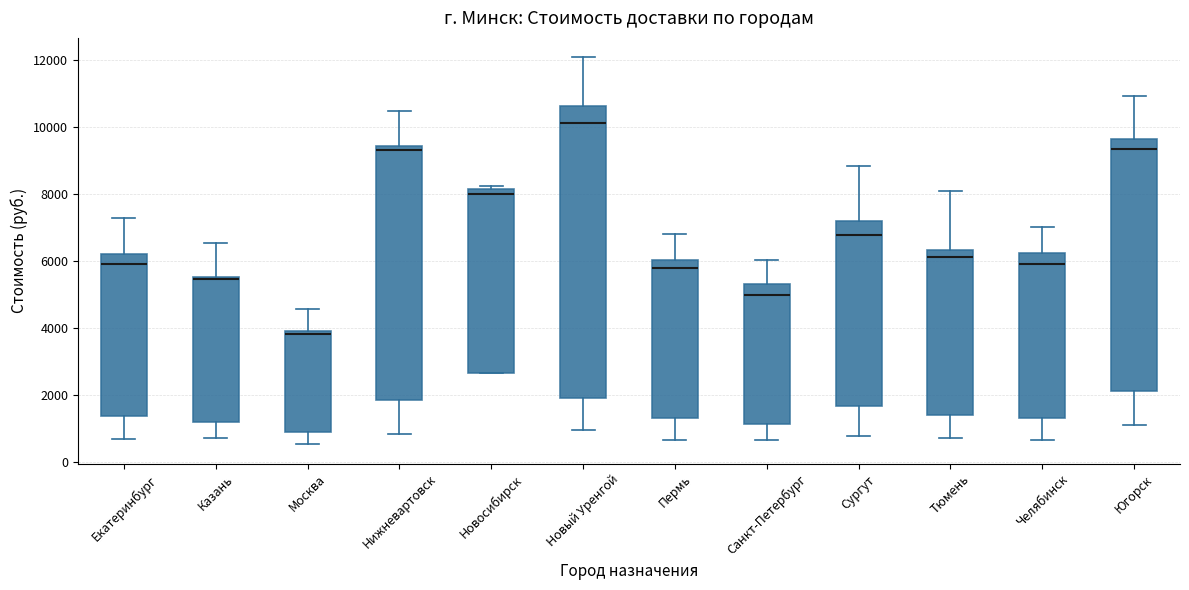

Comparing the boxes themselves (not the whiskers), which one is the tallest?

Новый Уренгой